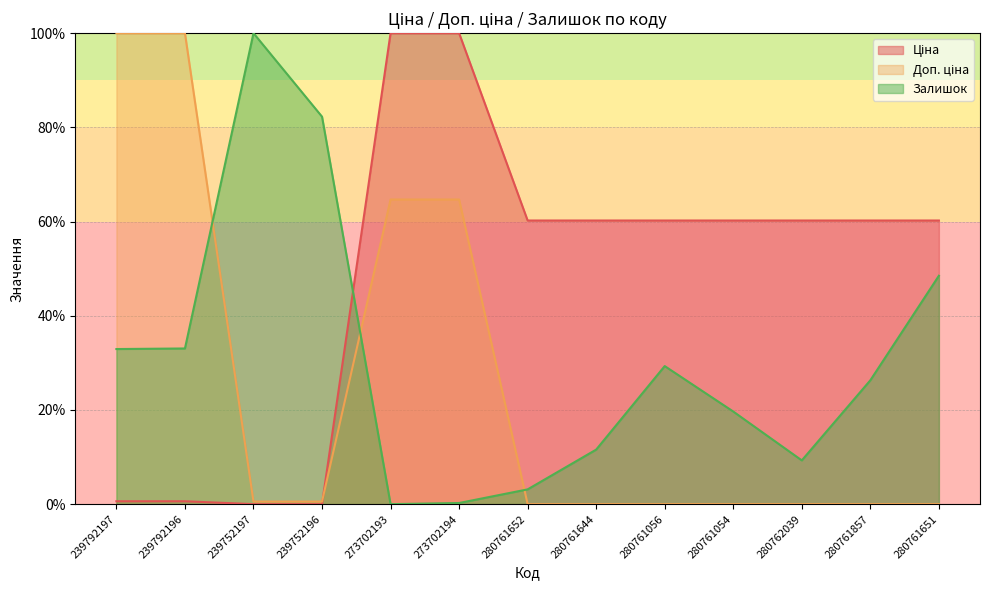

How many lines are shown in the chart?

3